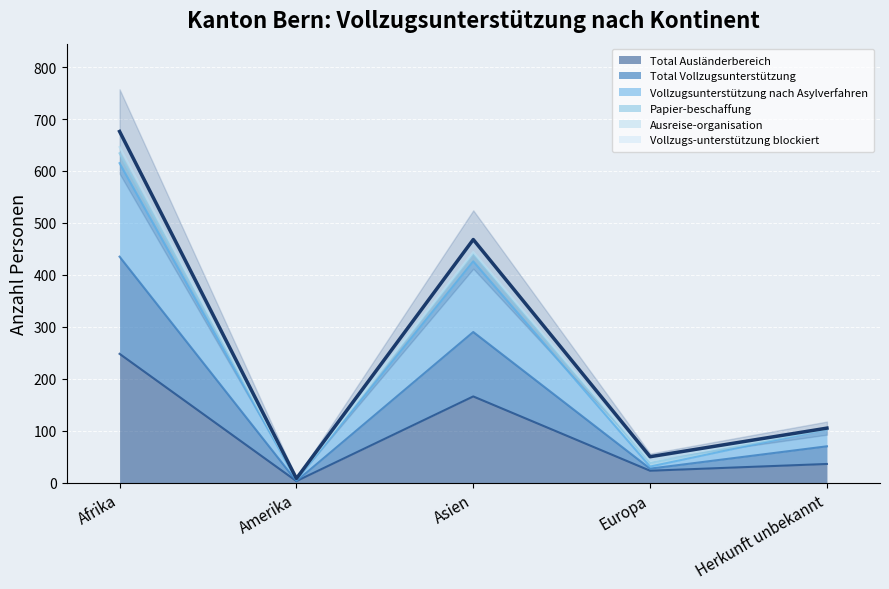

How many values in the Total Ausländerbereich series exceed 36?

2